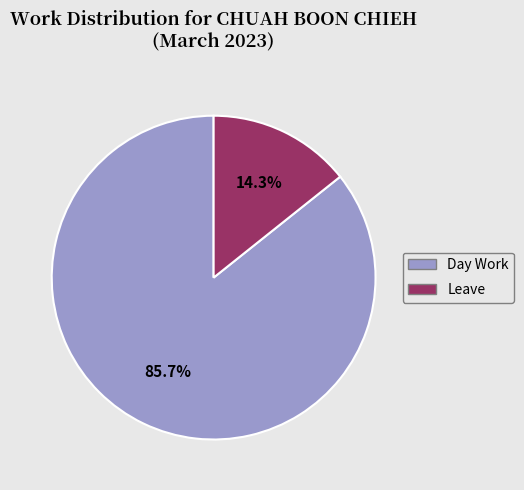

Is there any slice that represents more than half of the pie?

Yes